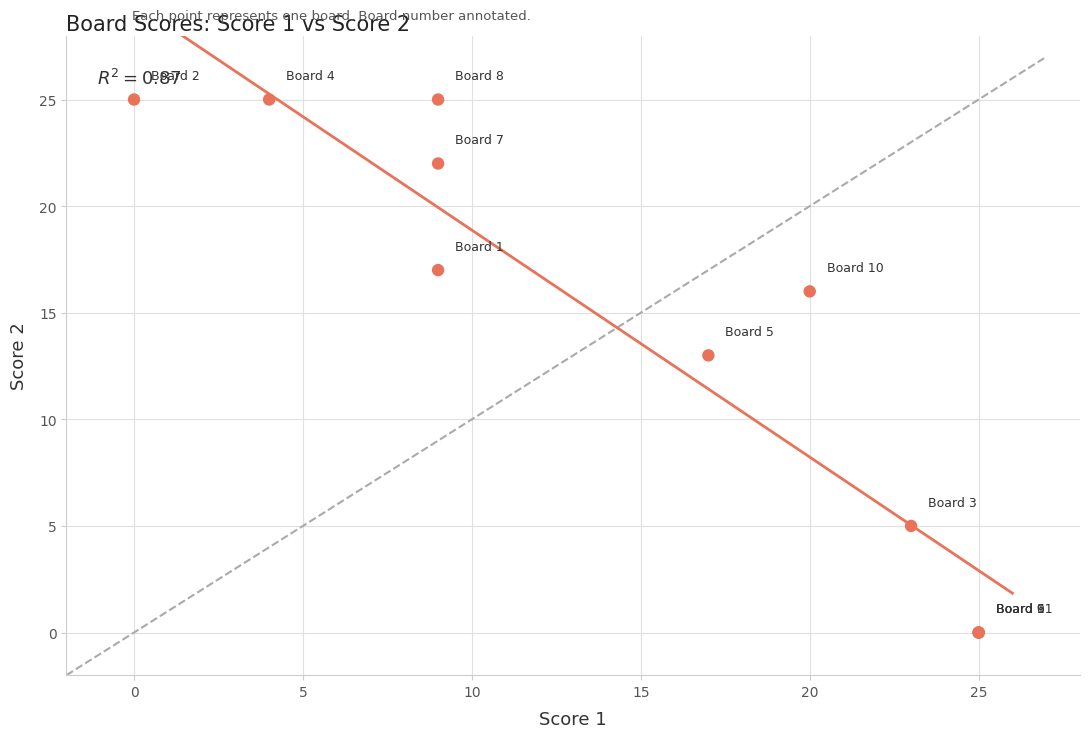

What Y value in the scatter plot is closest to 12?

13